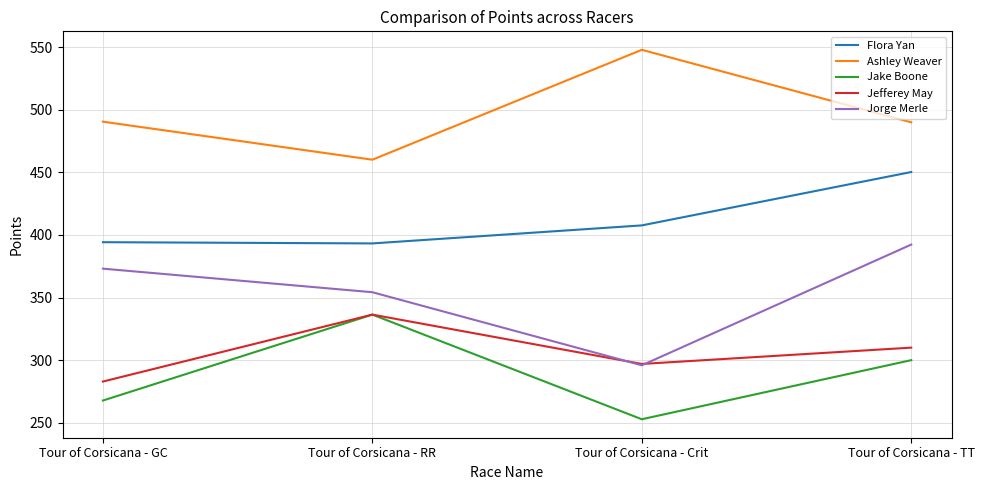

At Tour of Corsicana - TT, list the series in order from smallest to largest.

Jake Boone, Jefferey May, Jorge Merle, Flora Yan, Ashley Weaver